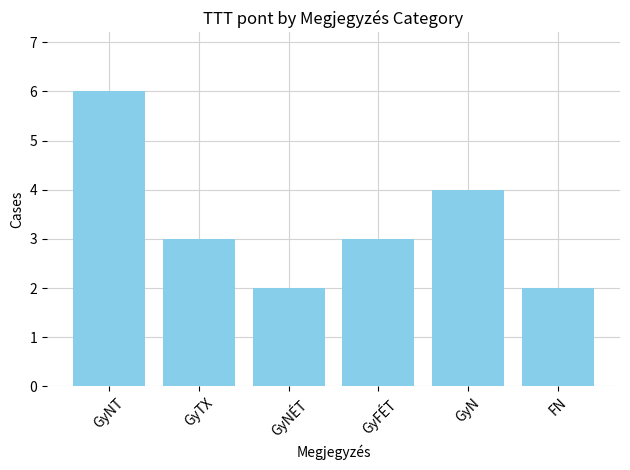

What is the label of the 6th bar from the right?

GyNT